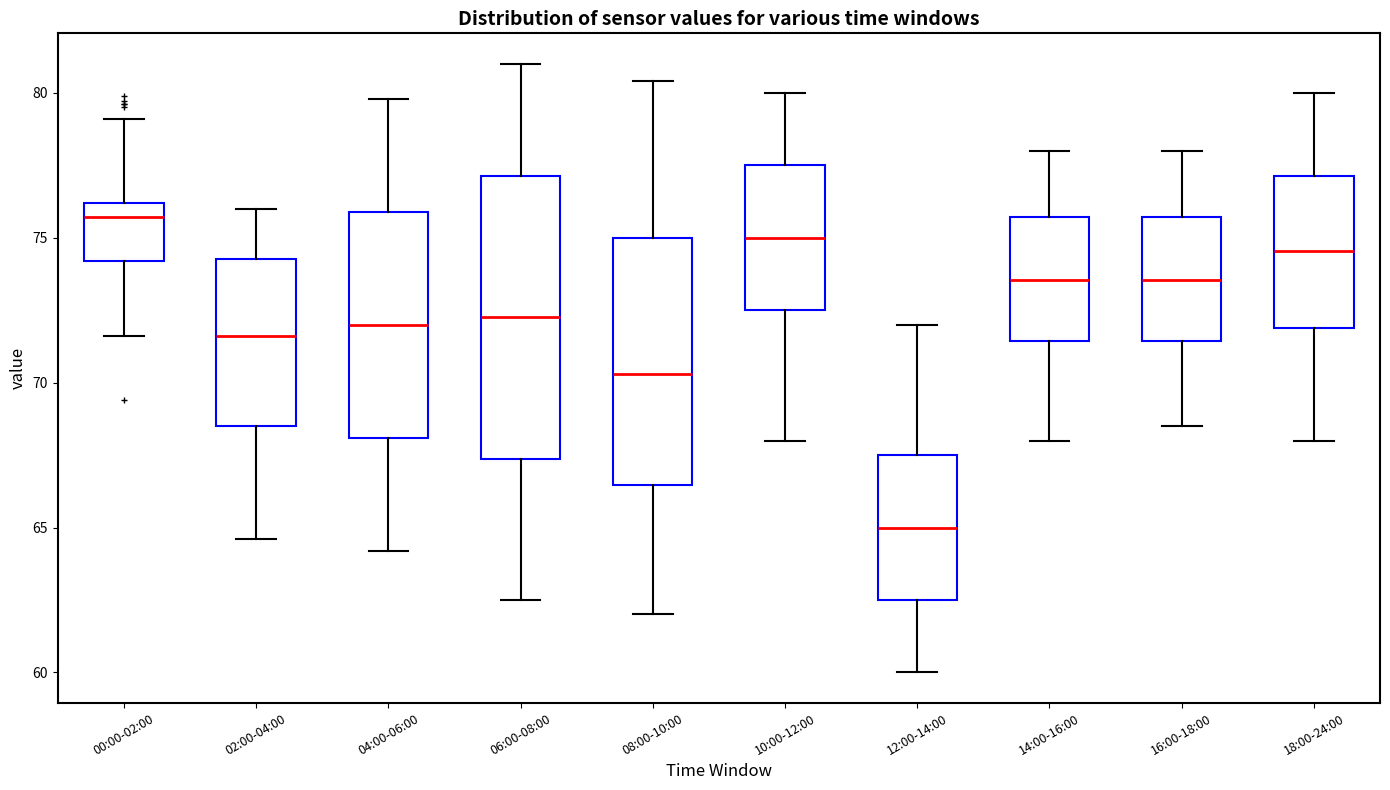

Reading left to right, transcribe this box plot: for each box, give where its median line is, the range the box spans, and where its two whiskers end, as read against the y-axis. The values are not printed on the chart, so give them approximately, as read against the axis.

00:00-02:00: median 75.5, box 74.0 to 76.0, whiskers 71.5 to 79.0
02:00-04:00: median 71.5, box 68.5 to 74.5, whiskers 64.5 to 76.0
04:00-06:00: median 72.0, box 68.0 to 76.0, whiskers 64.0 to 80.0
06:00-08:00: median 72.5, box 67.5 to 77.0, whiskers 62.5 to 81.0
08:00-10:00: median 70.5, box 66.5 to 75.0, whiskers 62.0 to 80.5
10:00-12:00: median 75.0, box 72.5 to 77.5, whiskers 68.0 to 80.0
12:00-14:00: median 65.0, box 62.5 to 67.5, whiskers 60.0 to 72.0
14:00-16:00: median 73.5, box 71.5 to 75.5, whiskers 68.0 to 78.0
16:00-18:00: median 73.5, box 71.5 to 75.5, whiskers 68.5 to 78.0
18:00-24:00: median 74.5, box 72.0 to 77.0, whiskers 68.0 to 80.0